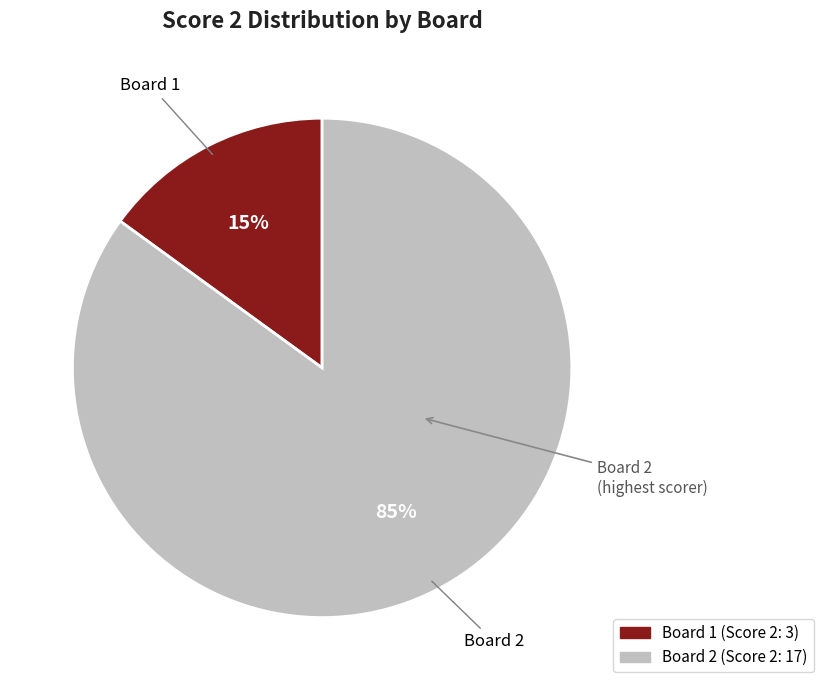

To the nearest percent, what is the difference between the largest and smallest slice percentages?

70%